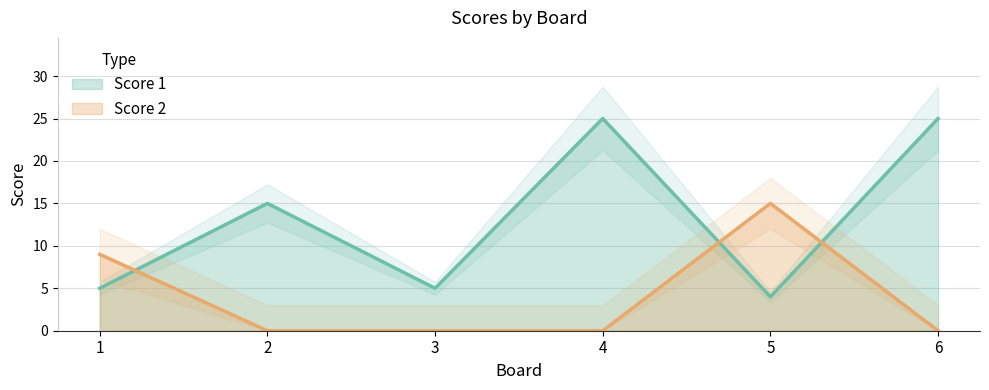

What are all the series names shown in the legend?

Score 1, Score 2